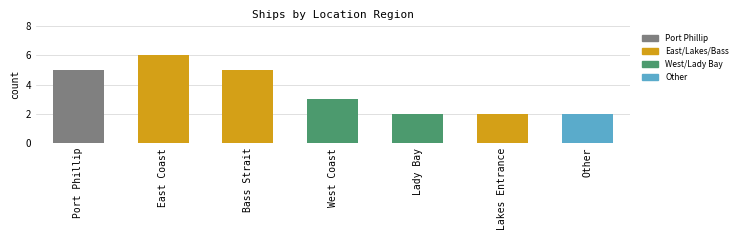

Reading right to left, what are all the values shown in this chart?

Other=2	Lakes Entrance=2	Lady Bay=2	West Coast=3	Bass Strait=5	East Coast=6	Port Phillip=5